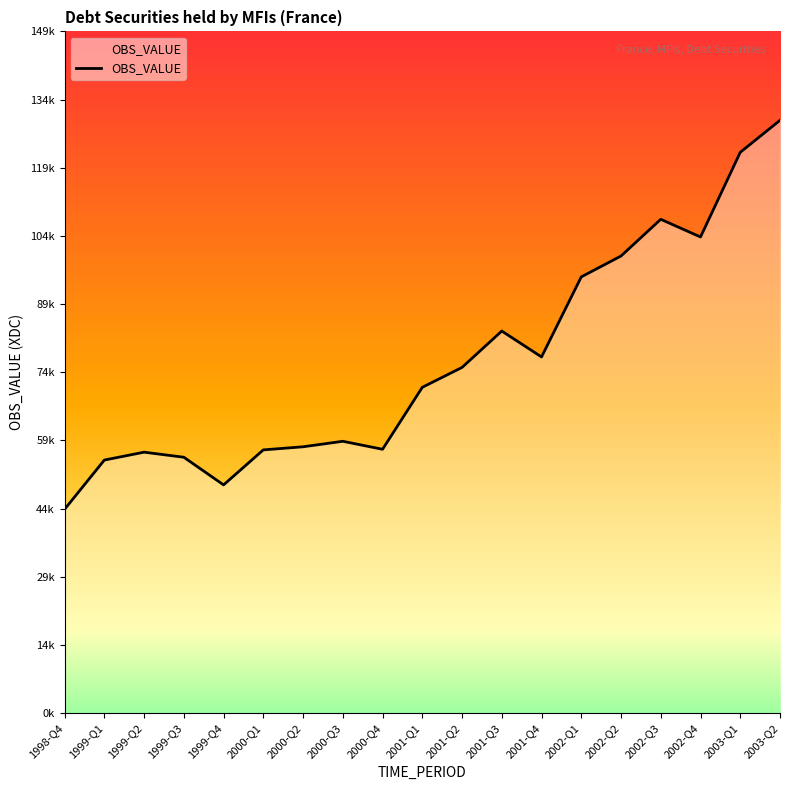

Does the chart have visible grid lines?

No